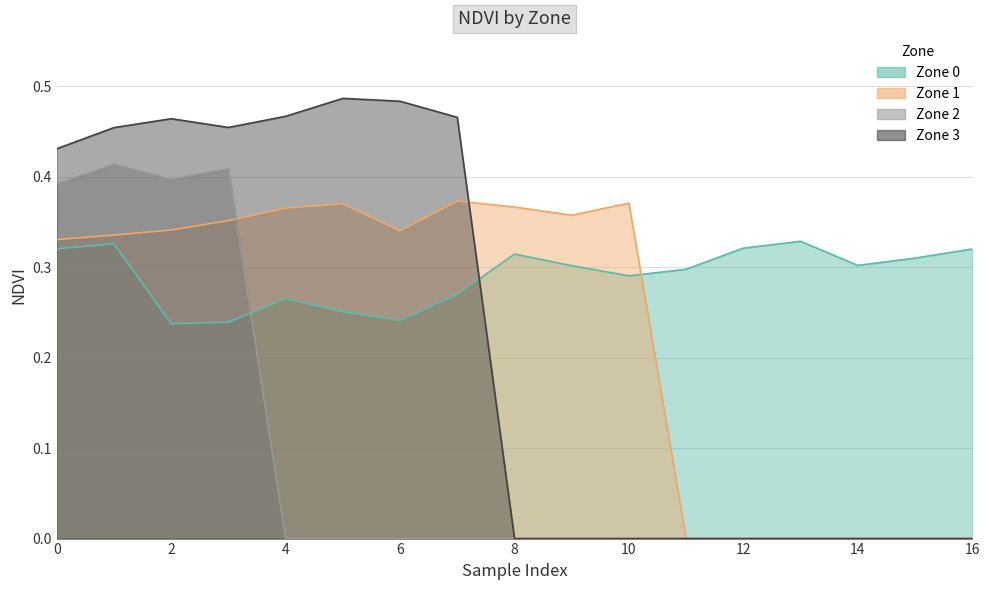

Rank the categories by Zone 2 value from highest to lowest.

1, 3, 2, 0, 4, 5, 6, 7, 8, 9, 10, 11, 12, 13, 14, 15, 16